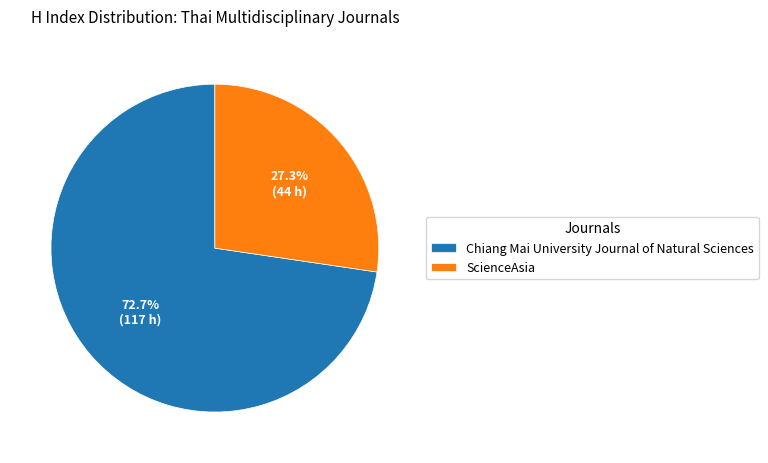

To the nearest percent, what portion does Chiang Mai University Journal of Natural Sciences represent?

73%